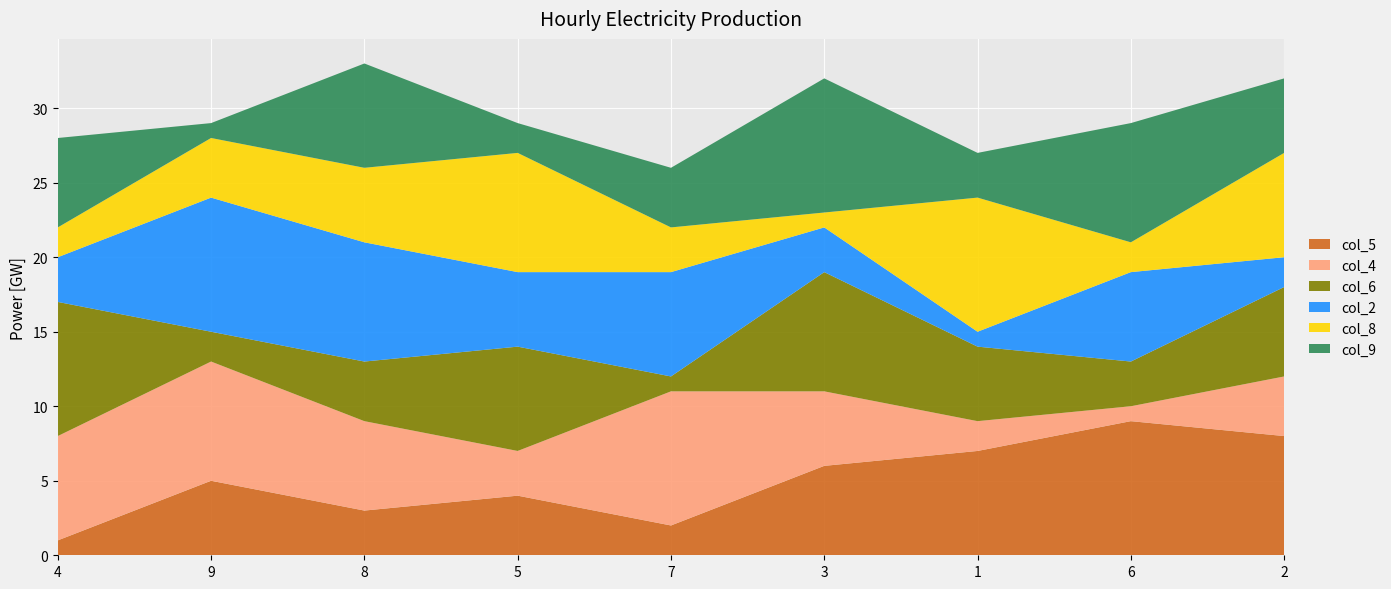

What is the spread (max minus min) of values at 8?

5